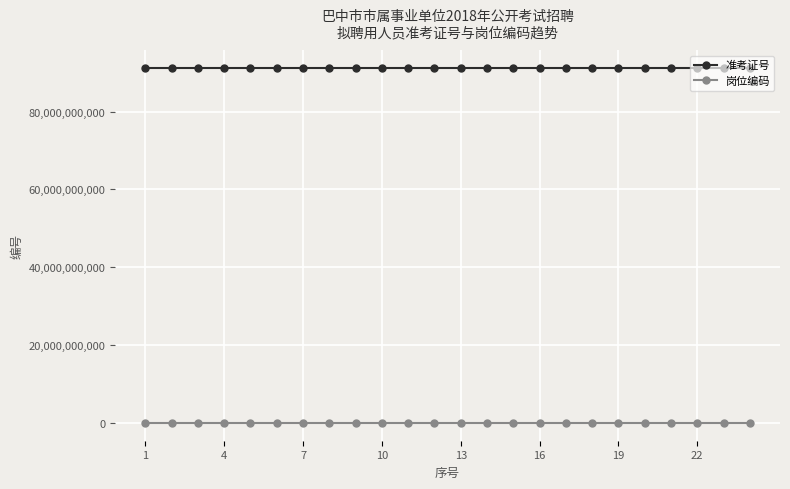

What is the highest value of the 准考证号 series?

91213021718